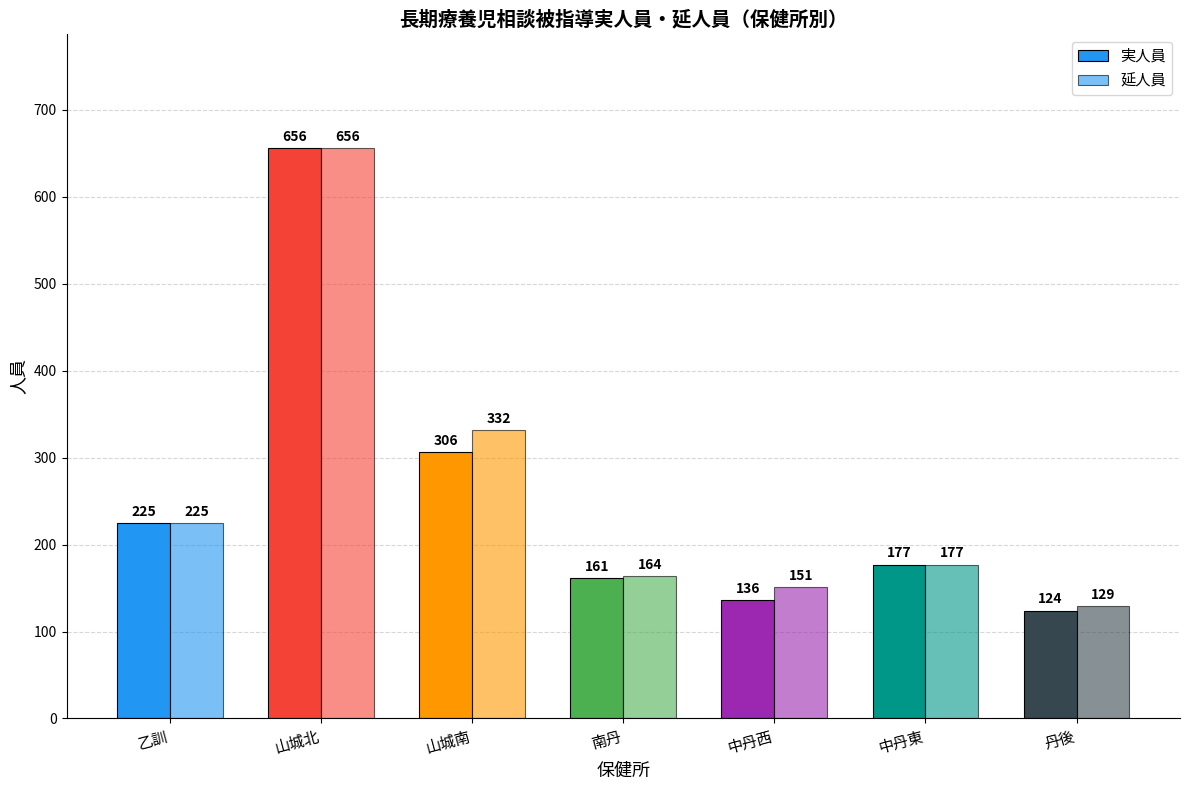

Between 山城北 and 山城南, which series saw the biggest shift?

実人員